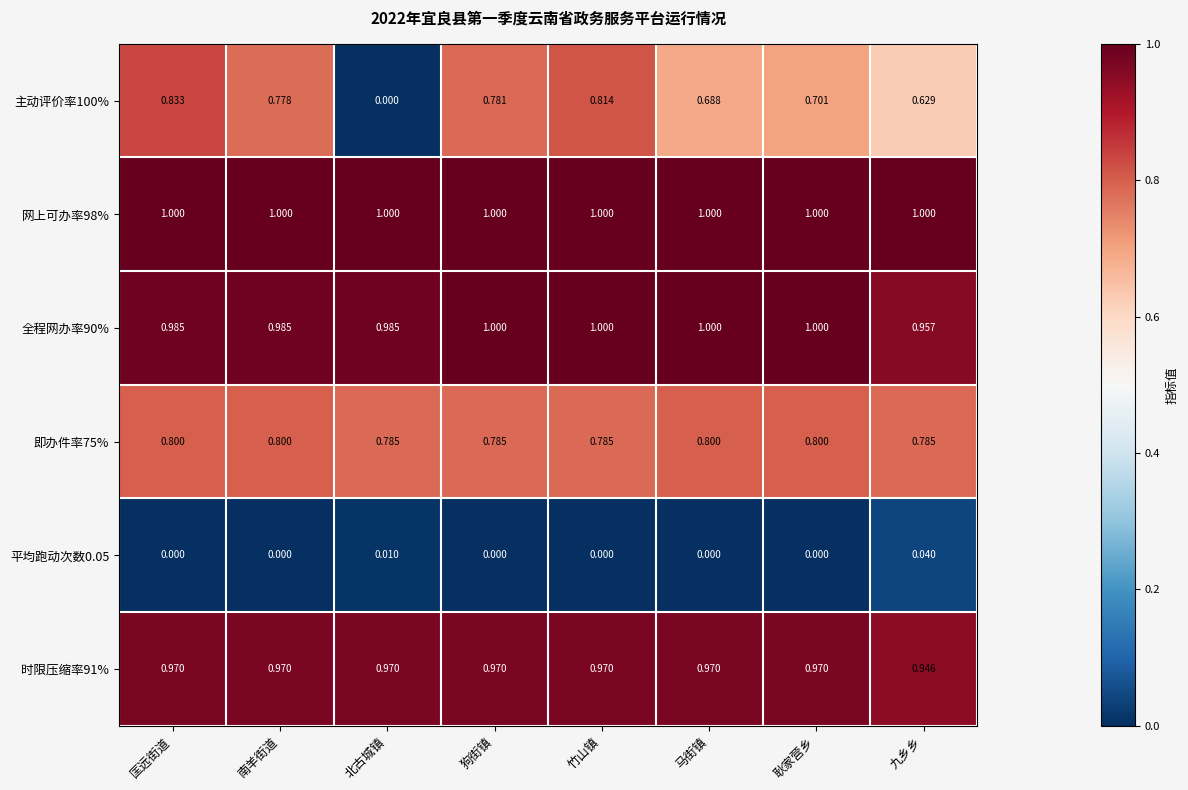

Rank the categories by 主动评价率100% value from lowest to highest.

北古城镇, 九乡乡, 马街镇, 耿家营乡, 南羊街道, 狗街镇, 竹山镇, 匡远街道